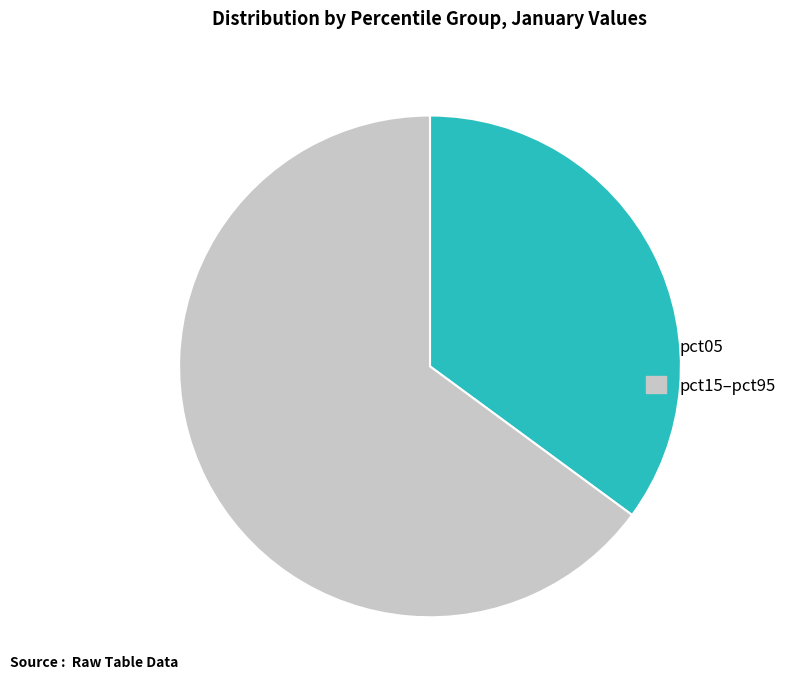

Do pct15–pct95 and pct05 together represent more than half of the pie?

Yes